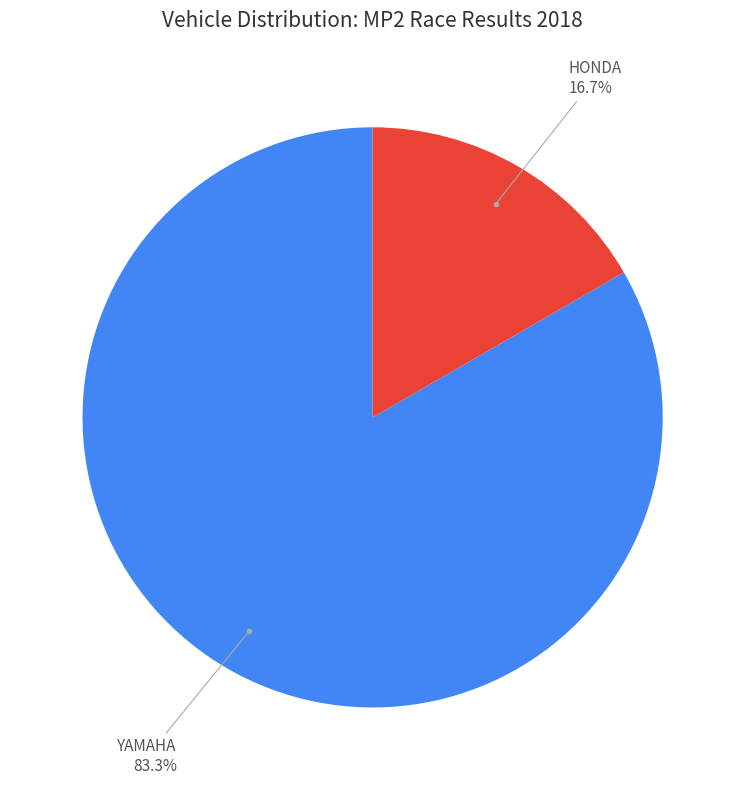

Is there a majority slice in this chart?

Yes